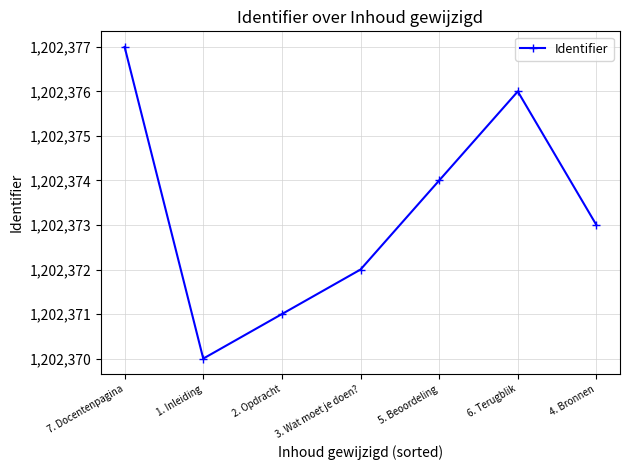

What is the average value?

1202373